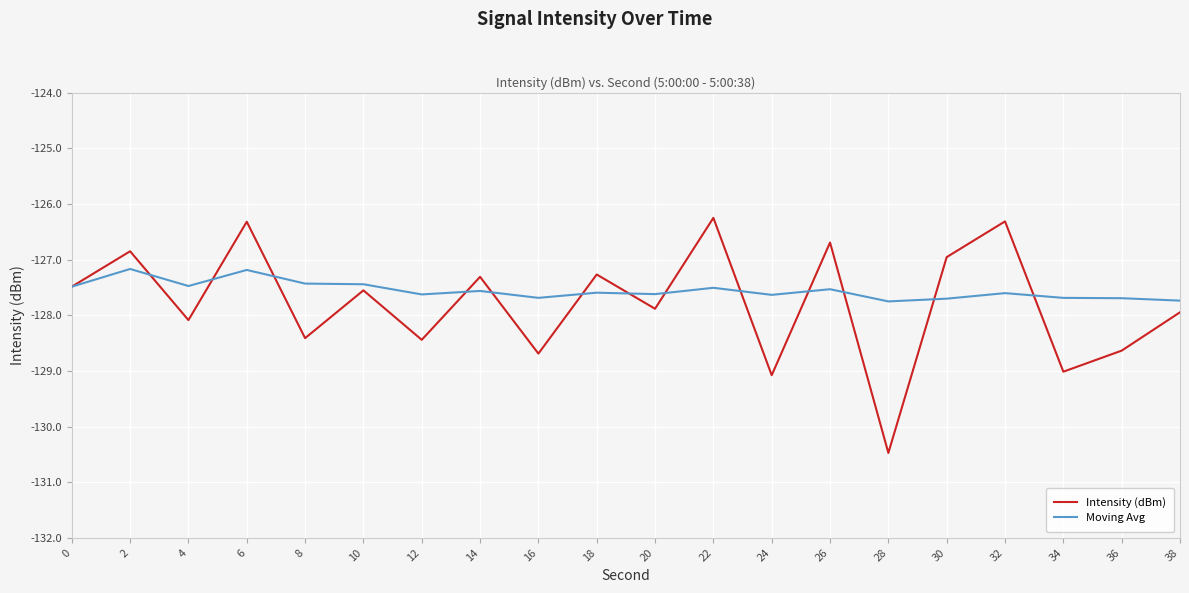

Which series has the widest spread of values?

Intensity (dBm)